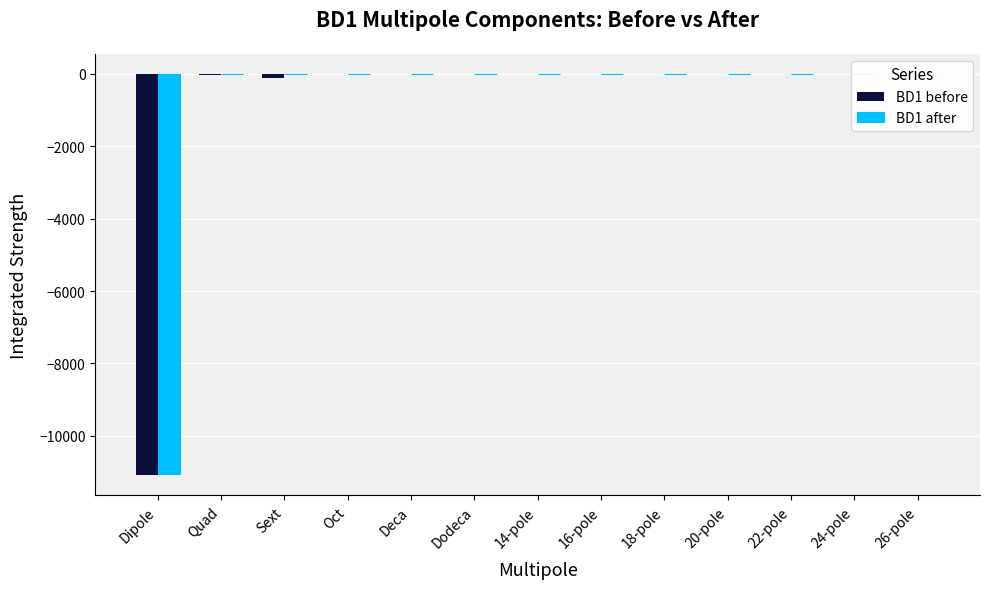

How many groups of bars are there?

13